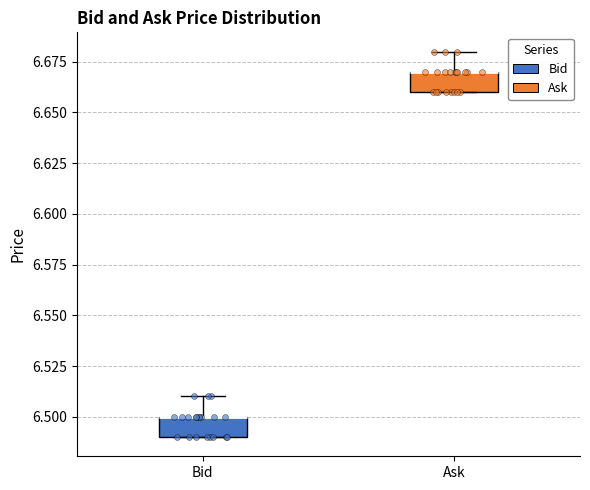

Reading left to right, transcribe this box plot: for each box, give where its median line is, the range the box spans, and where its two whiskers end, as read against the y-axis. The values are not printed on the chart, so give them approximately, as read against the axis.

Bid: median 6.50 (drawn on the box's upper edge), box 6.49 to 6.50, whiskers 6.49 to 6.51
Ask: median 6.67 (drawn on the box's upper edge), box 6.66 to 6.67, whiskers 6.66 to 6.68